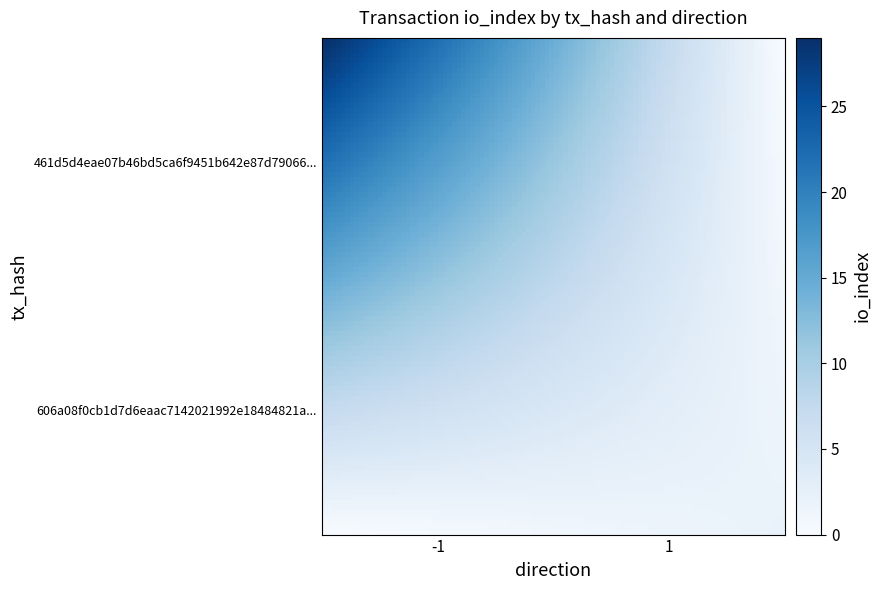

At how many categories does at least one series exceed 19?

1